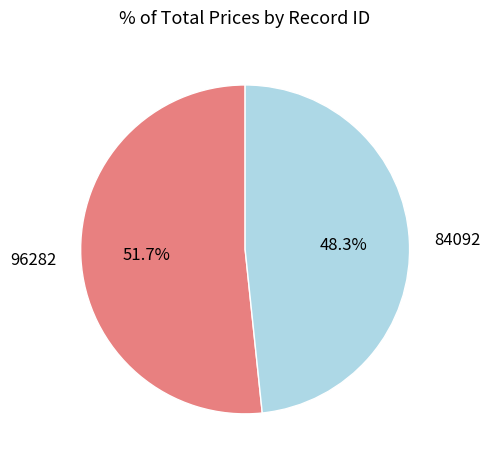

Count the number of slices in the pie.

2